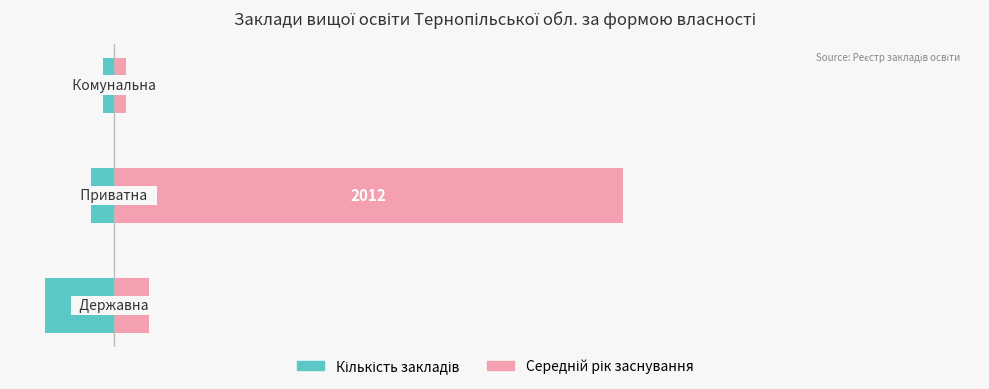

Reading left to right, what are all the values shown in this chart?

Кількість закладів: -6	-2	-1
Середній рік заснування (відносно): 3	44	1